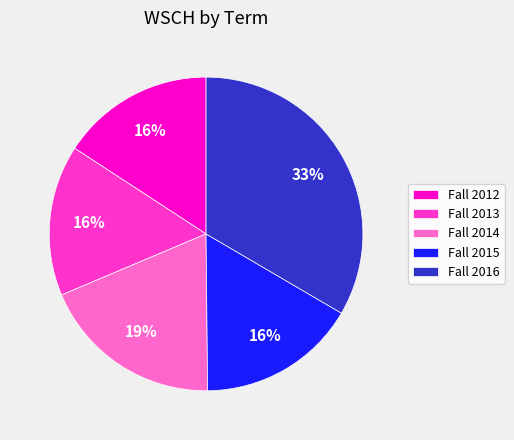

Which slice is the largest?

Fall 2016